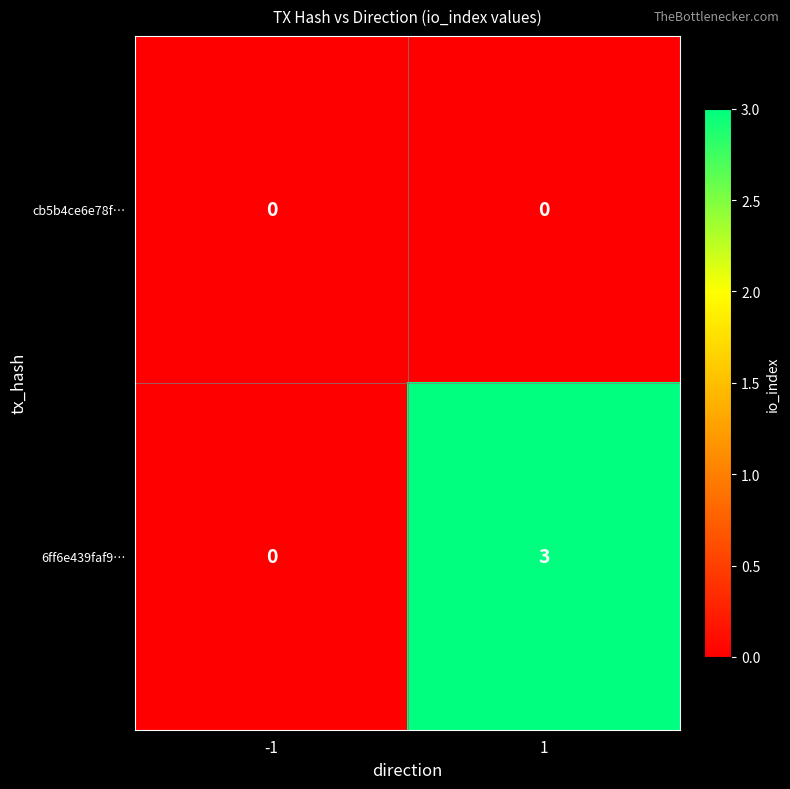

What is the maximum value shown in the chart?

3